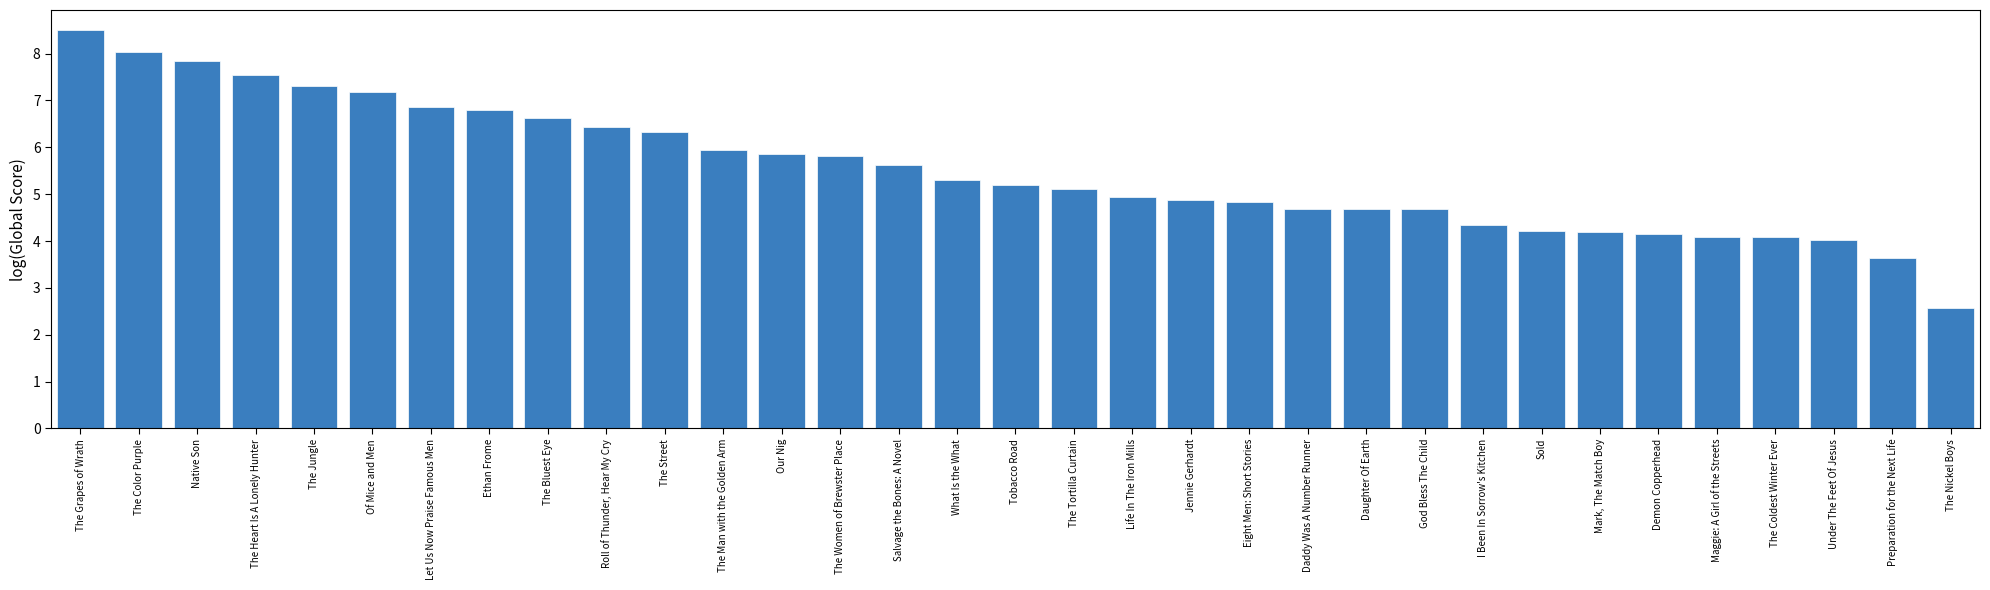

What is the minimum value shown in the chart?

2.6